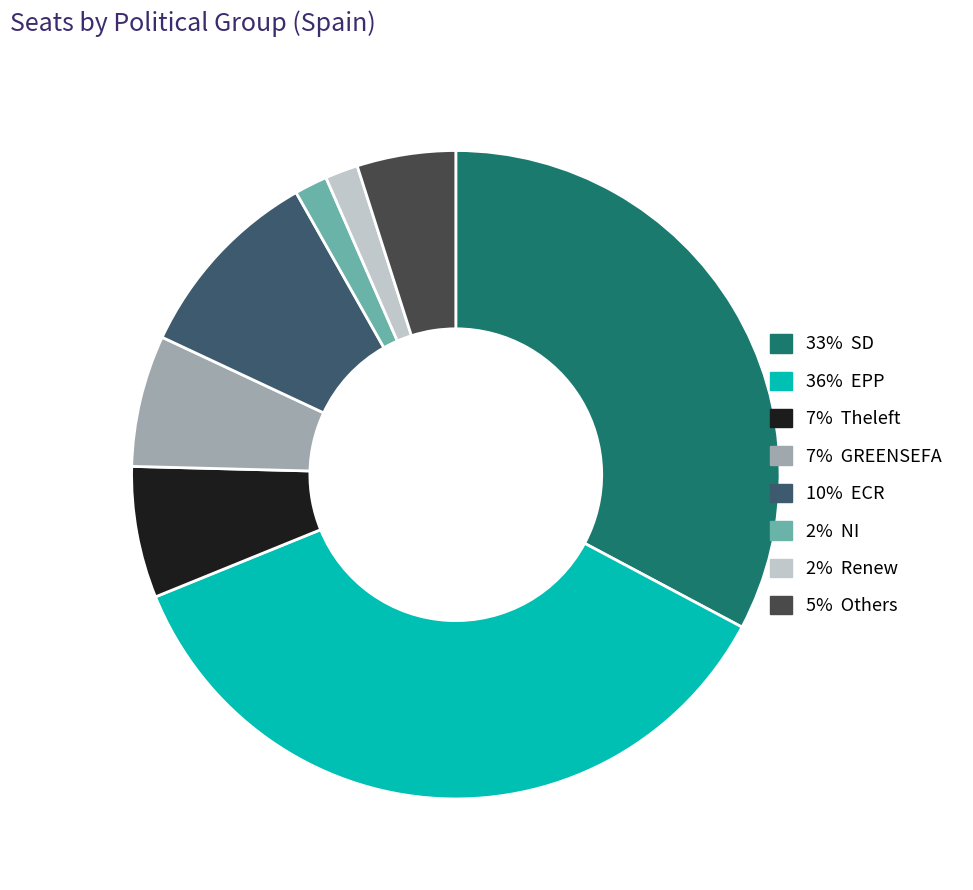

Does any single category account for the majority?

No